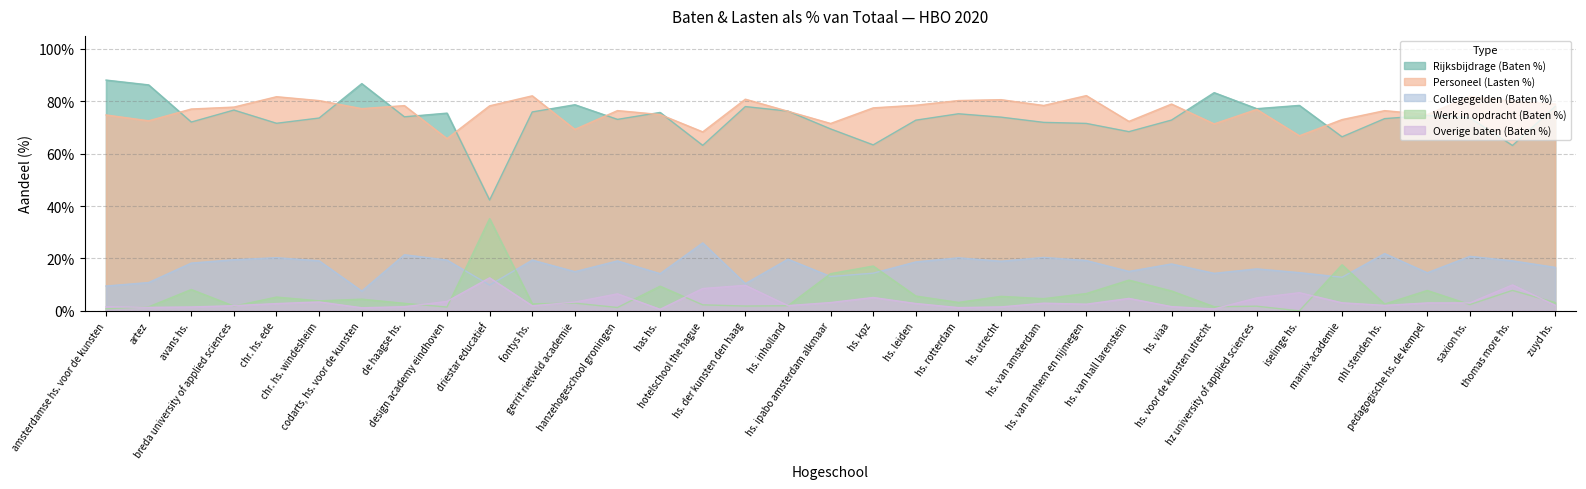

Rank the series by their maximum value, from highest to lowest.

Rijksbijdrage (Baten %), Personeel (Lasten %), Werk in opdracht (Baten %), Collegegelden (Baten %), Overige baten (Baten %)